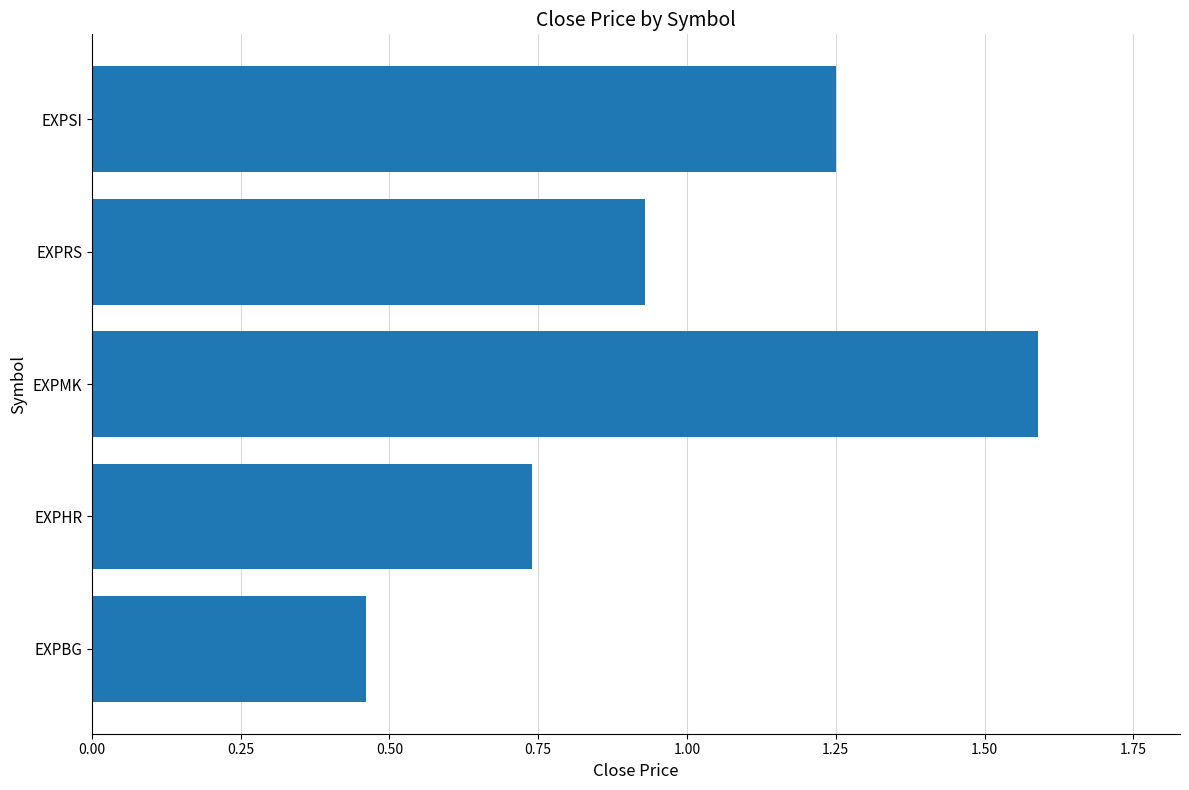

Is it true that the value at EXPHR is 0.4?

False